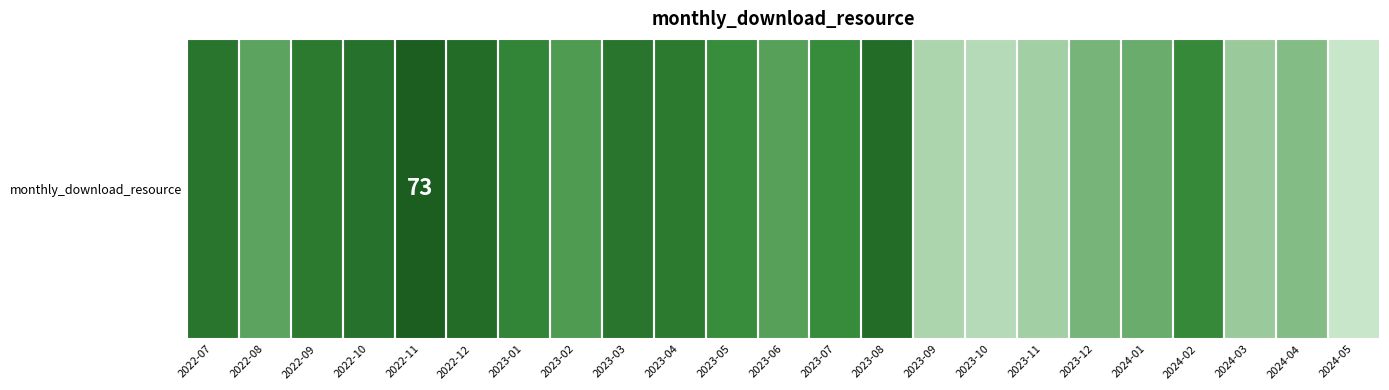

Which label corresponds to the largest value in the chart?

2022-11